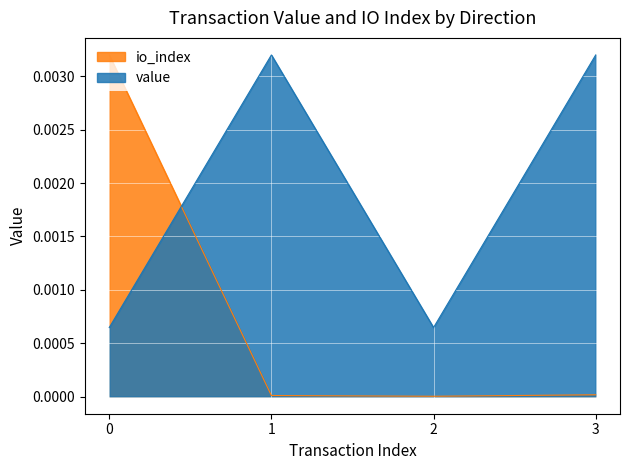

How many lines are shown in the chart?

2